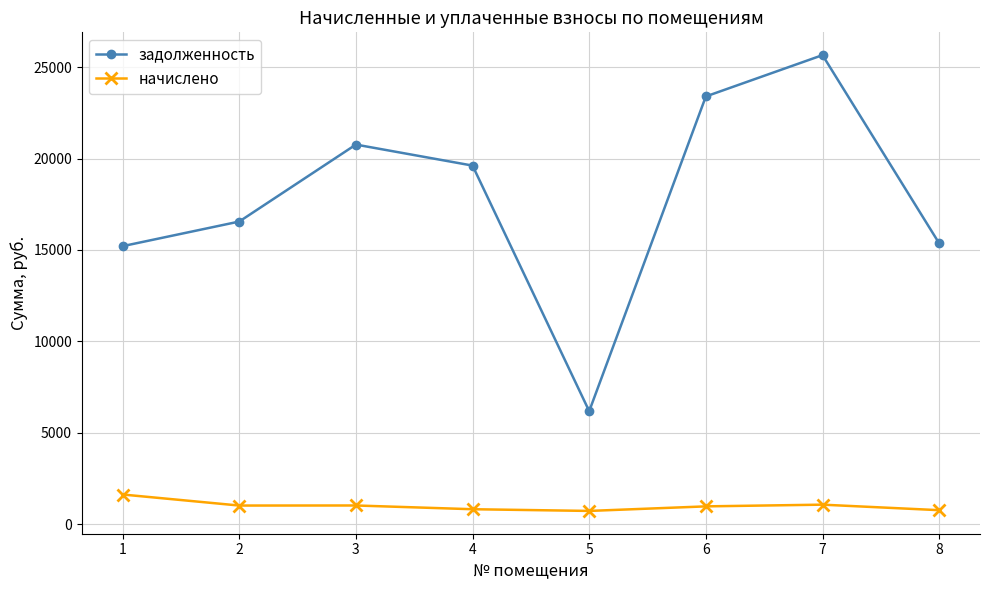

Which series has the largest total across all categories?

задолженность